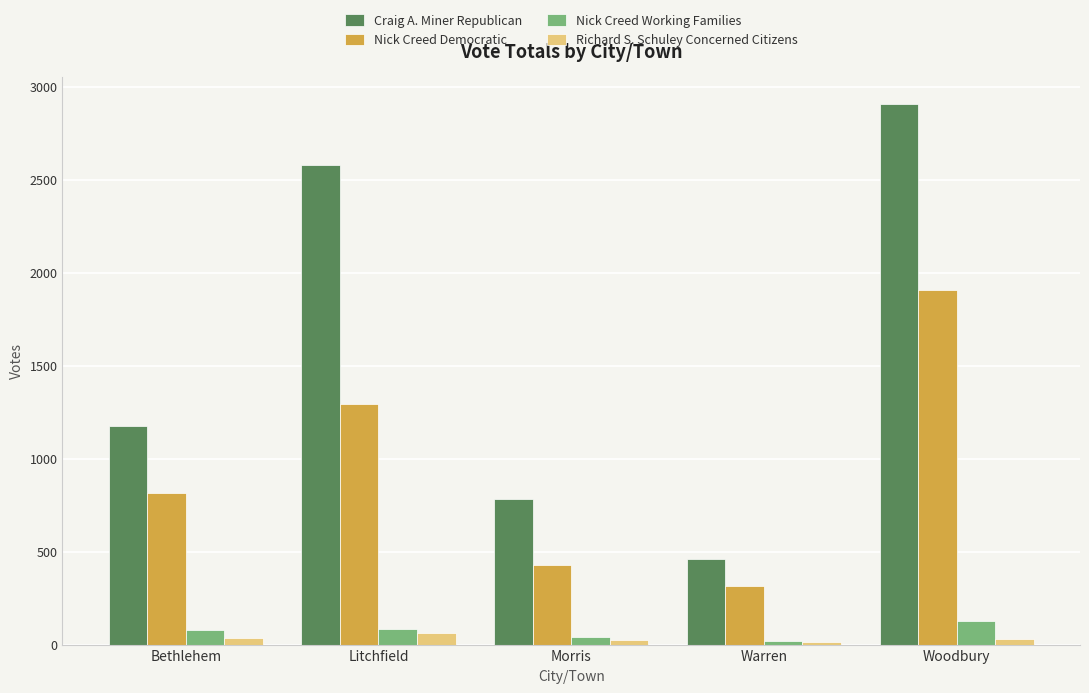

Does the chart contain stacked bars?

No